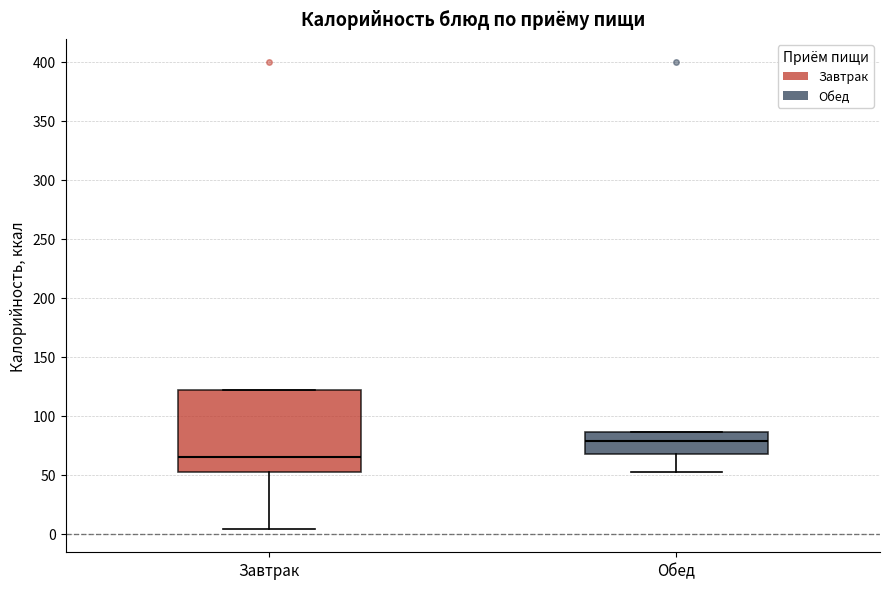

Where does the median line of the box for Завтрак sit on the y-axis? The values are not printed on the chart, so give them approximately, as read against the axis.

65